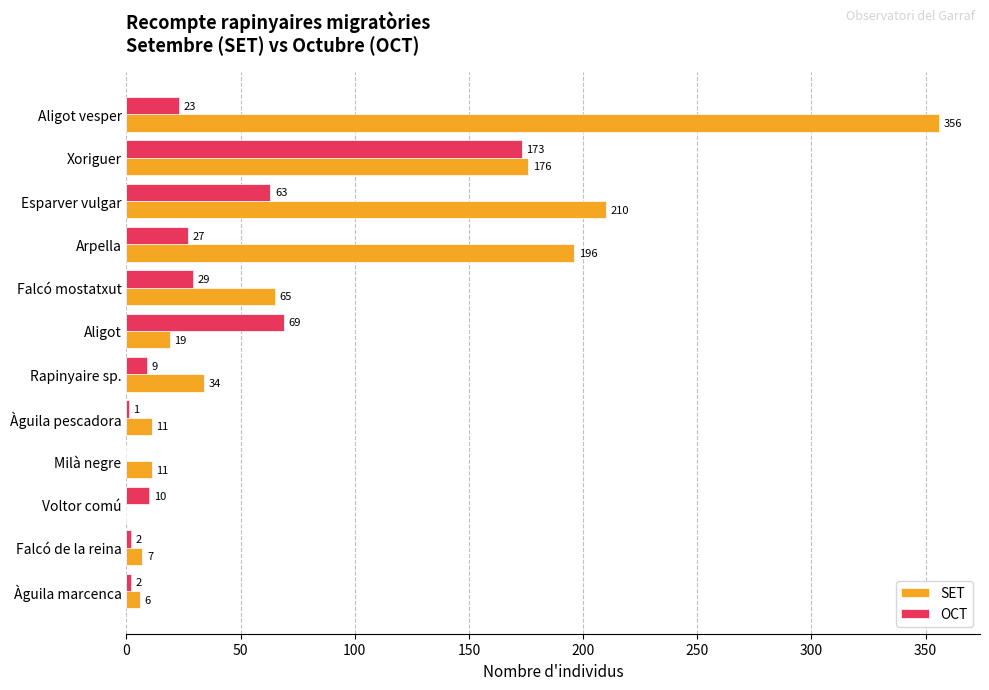

Which series has the largest total across all categories?

SET